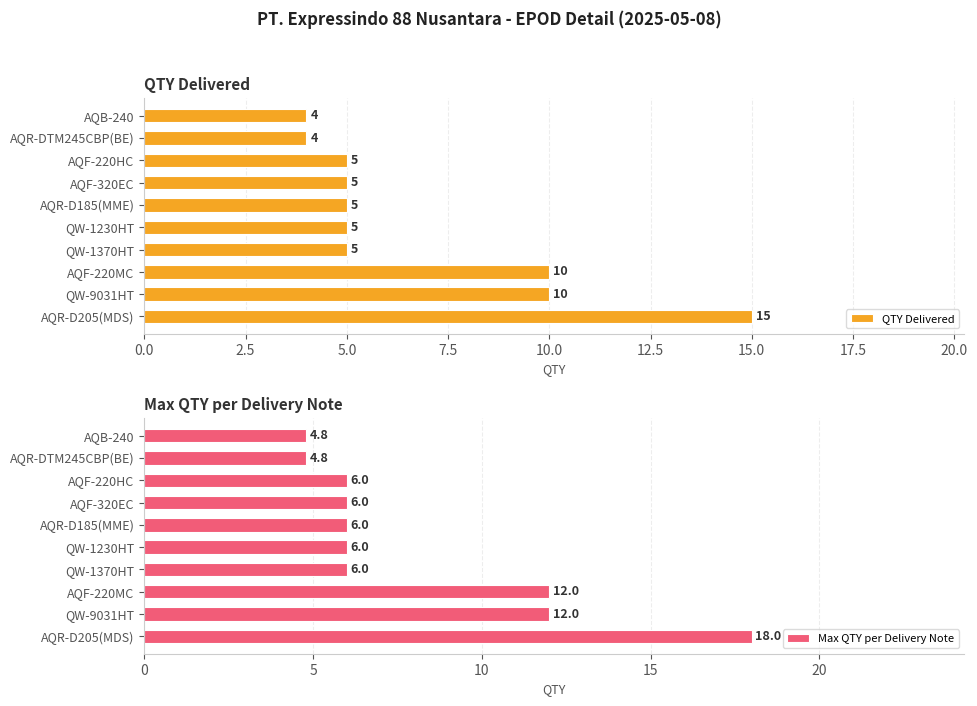

What is the difference between the maximum and second lowest values in the QTY Delivered series?

11